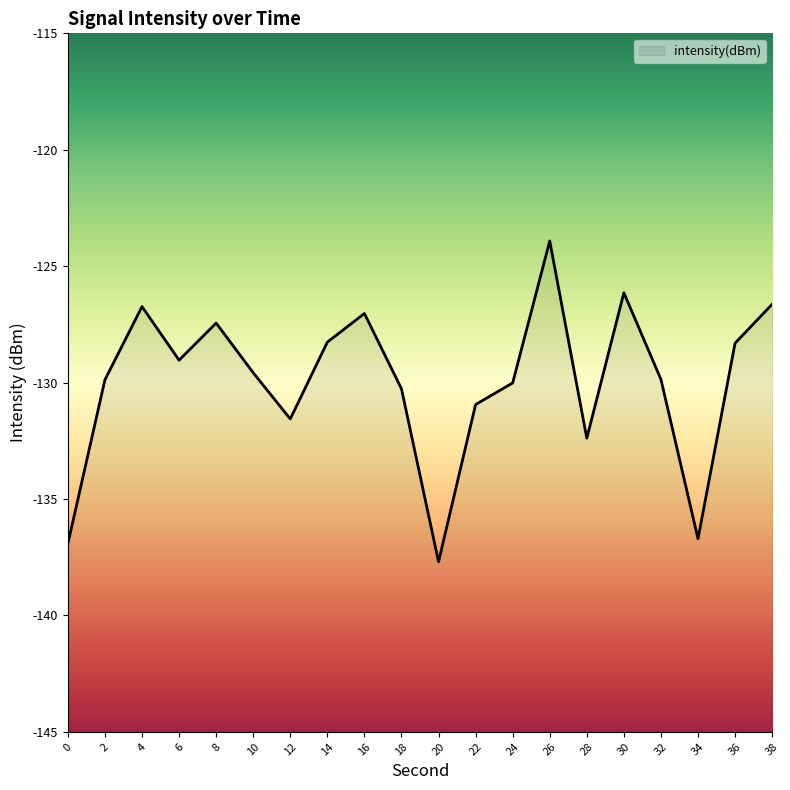

What is the smallest value displayed?

-137.7